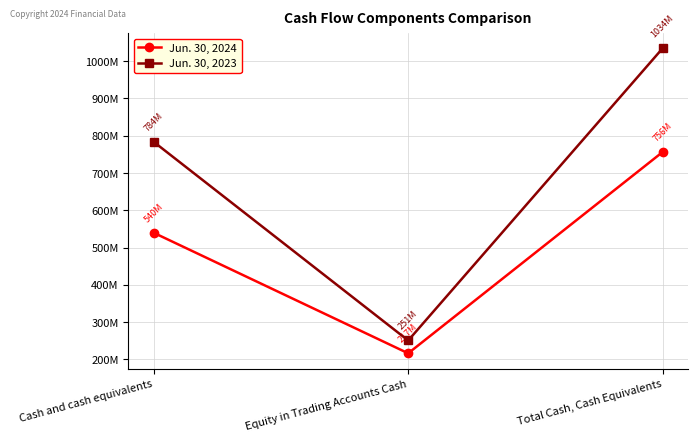

What is the total value across all series at Equity in Trading Accounts Cash?

467562531